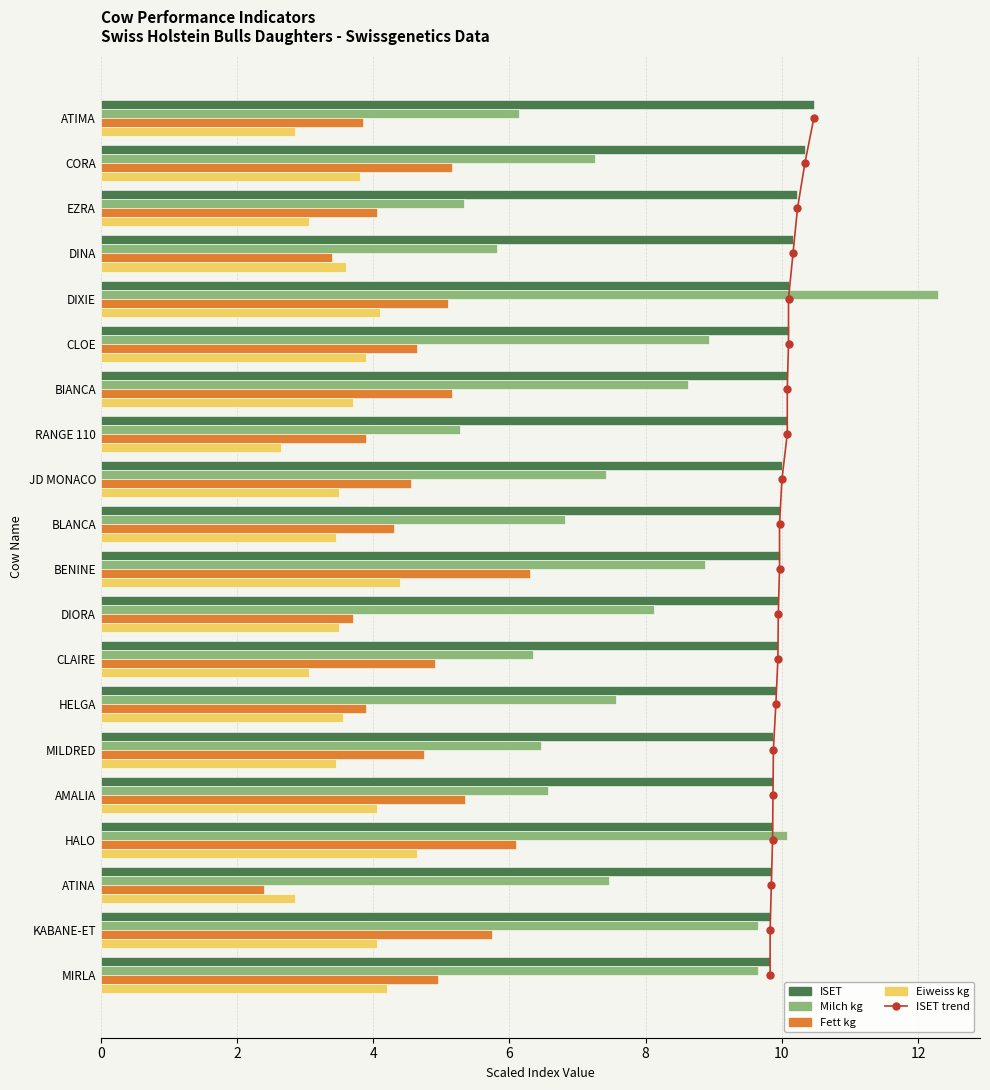

What is the average value of the ISET series?

10.0